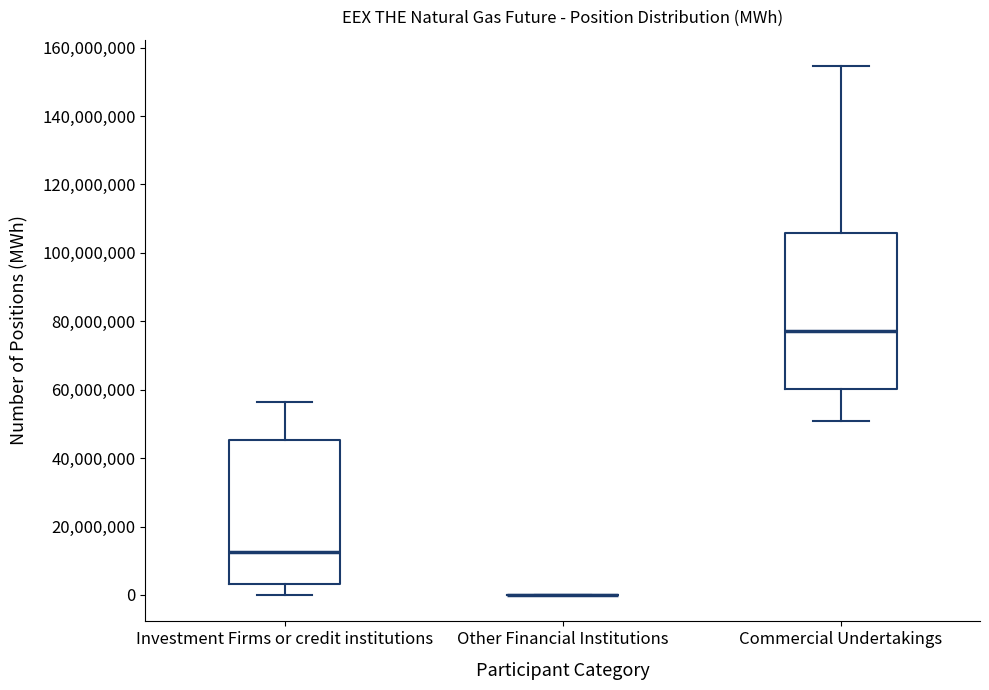

Reading left to right, read every box against the y-axis: the position of its median line, the range the box covers, and the ends of its whiskers. The values are not printed on the chart, so give them approximately, as read against the axis.

Investment Firms or credit institutions: median 12000000, box 4000000 to 46000000, whiskers 0 to 56000000
Other Financial Institutions: box collapsed to a line at 0, whiskers 0 to 0
Commercial Undertakings: median 78000000, box 60000000 to 106000000, whiskers 50000000 to 154000000